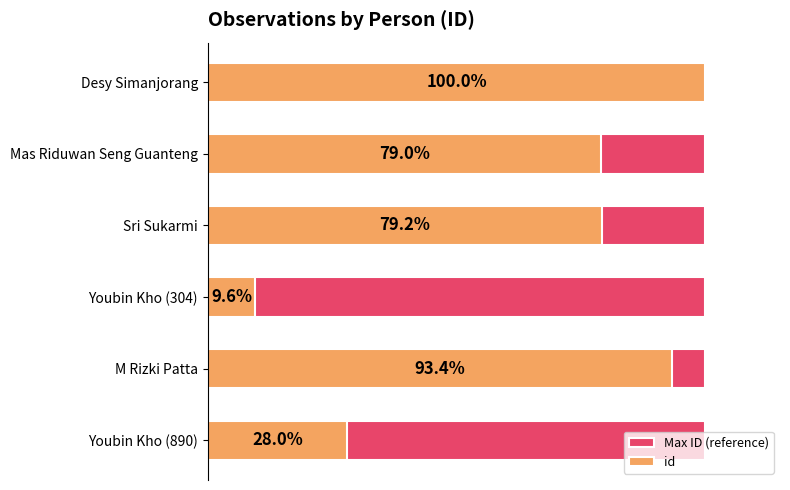

How many values in the id series exceed 2518?

2